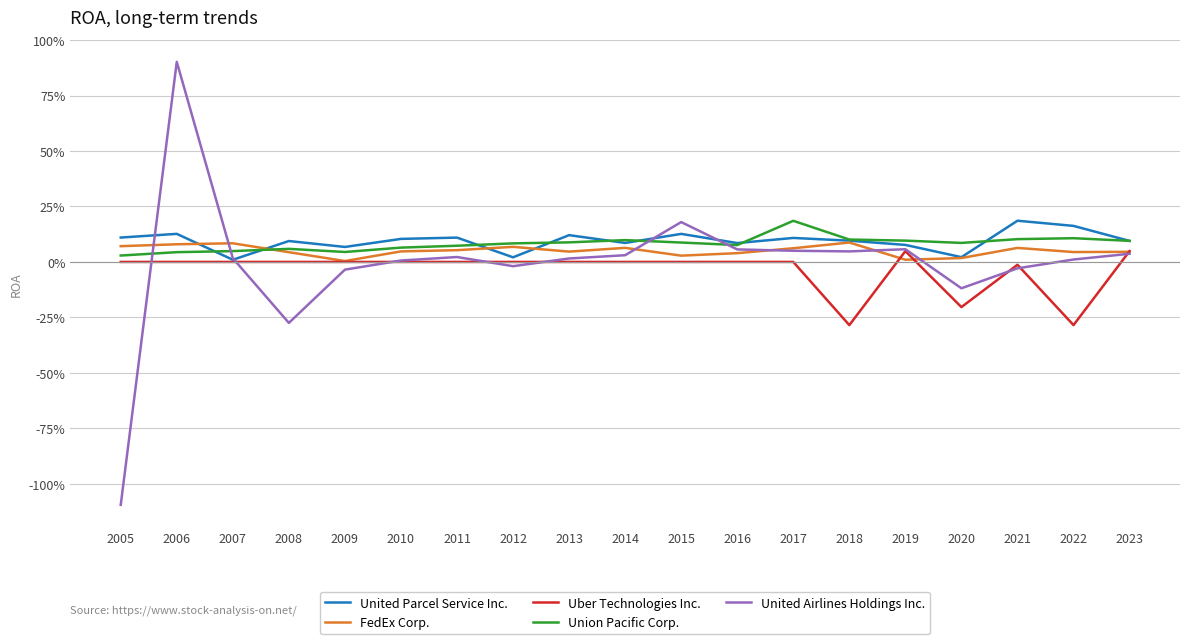

Is this an area chart (filled region under the line)?

No